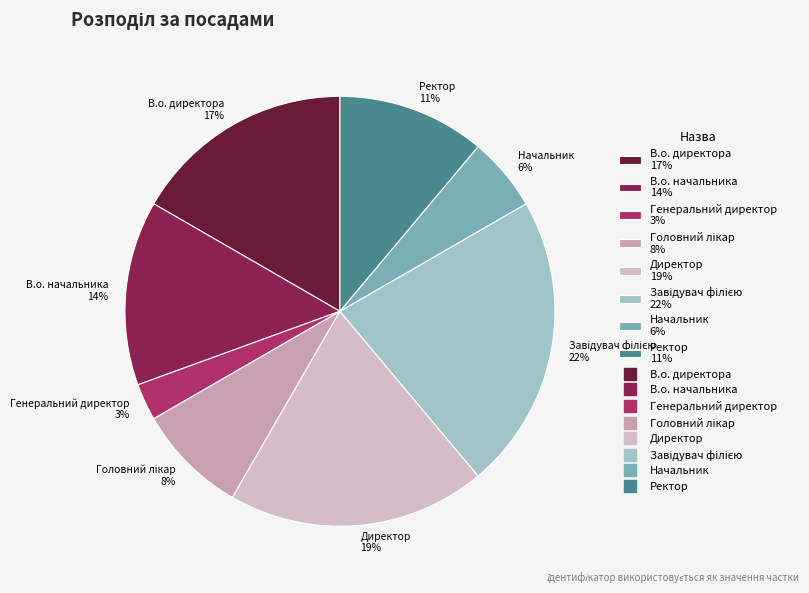

To the nearest percent, what is the difference between the largest and smallest slice percentages?

19%